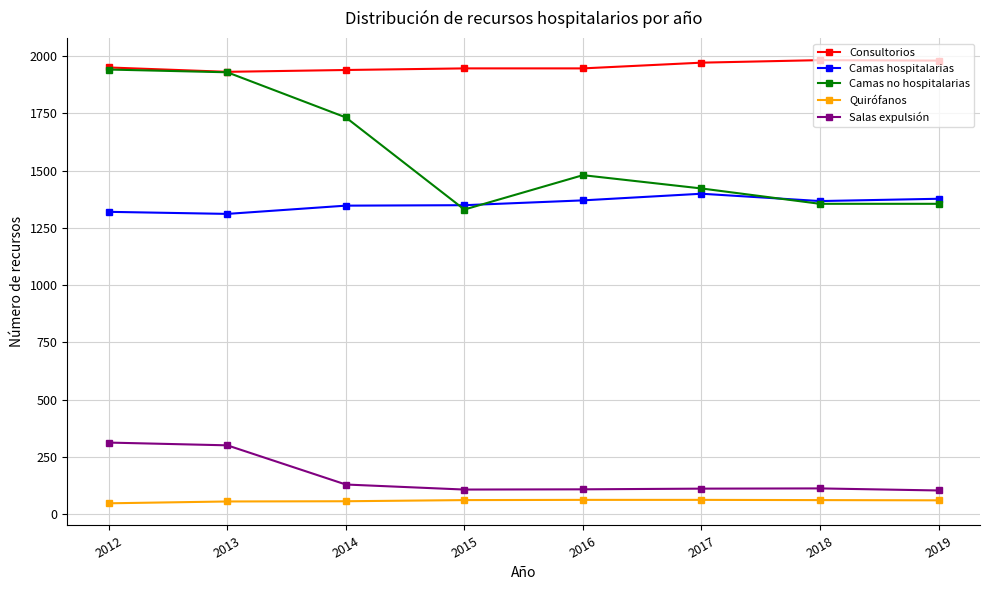

What is the difference between the second highest and minimum values in the Consultorios series?

49